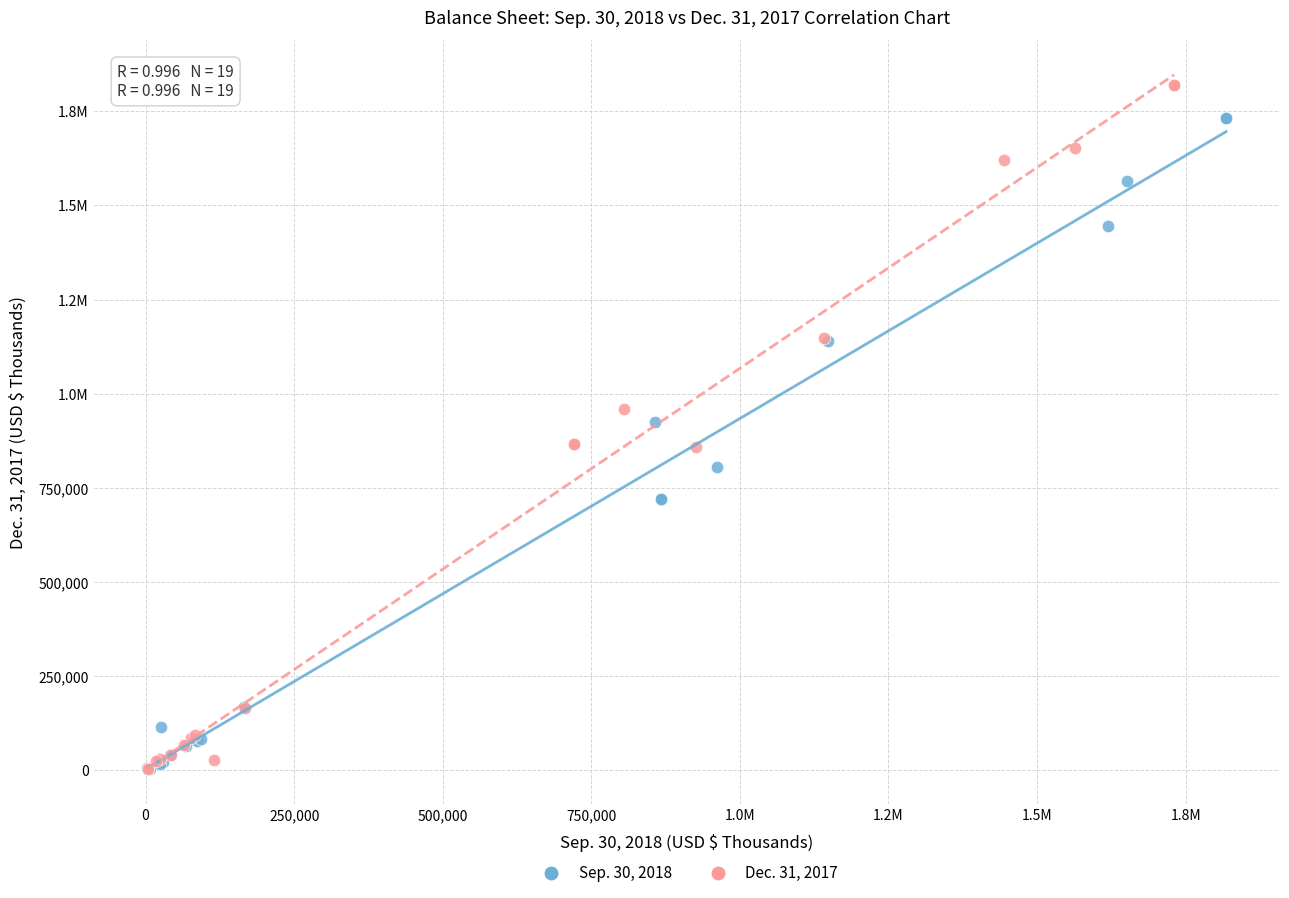

What are all the series names shown in the legend?

Sep. 30, 2018, Dec. 31, 2017